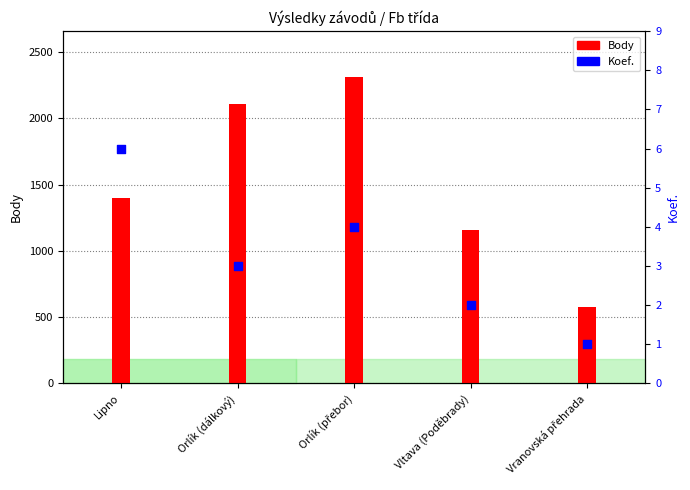

Is the value of Body at Orlík (dálkový) greater than the value of Koef. at Vranovská přehrada?

Yes